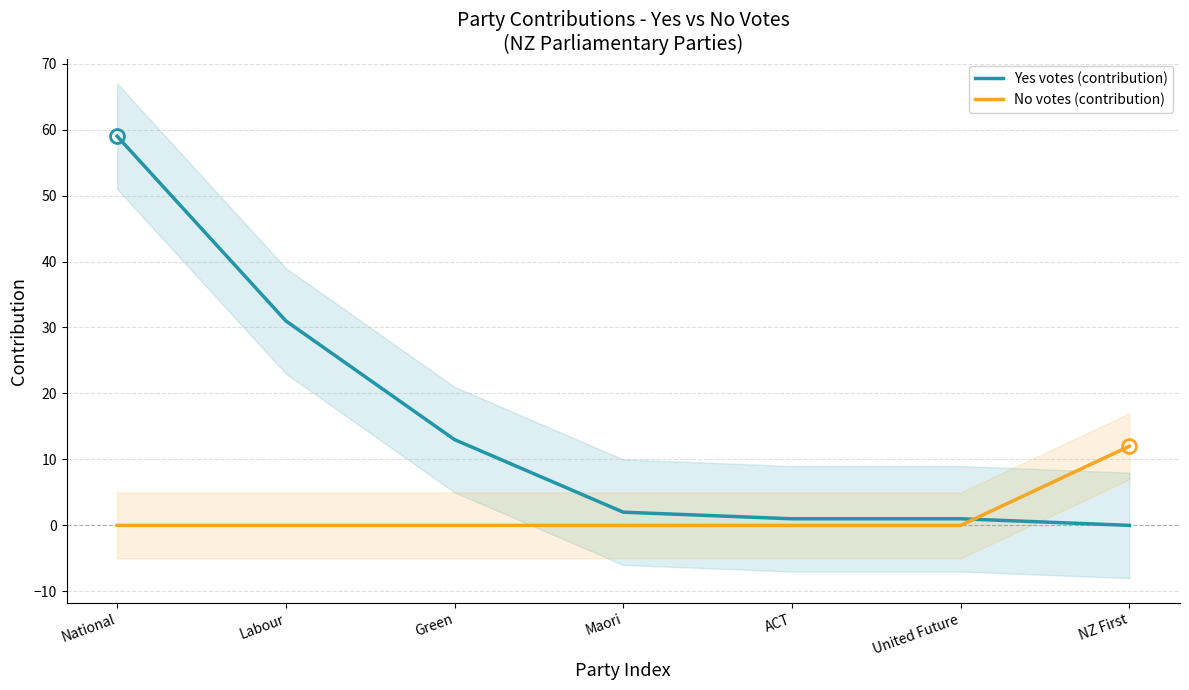

List the series in order of their overall mean, highest first.

Yes votes (contribution), No votes (contribution)